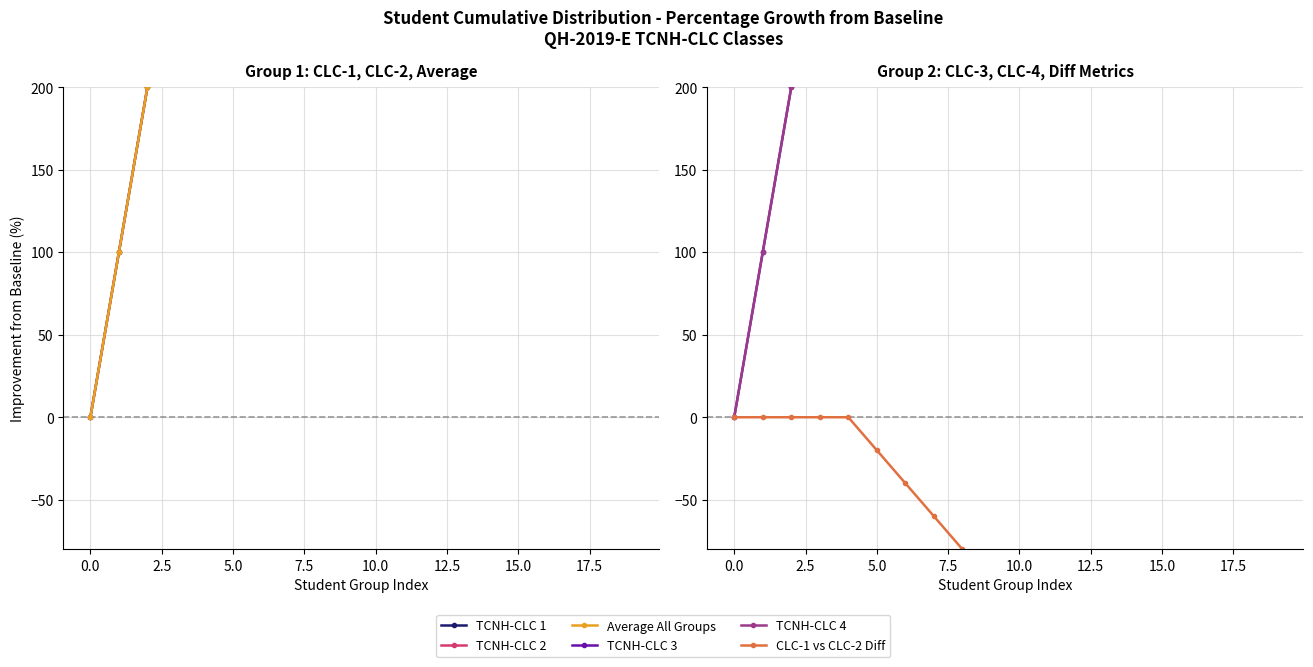

Which category has the highest value in the TCNH-CLC 1 series?

19